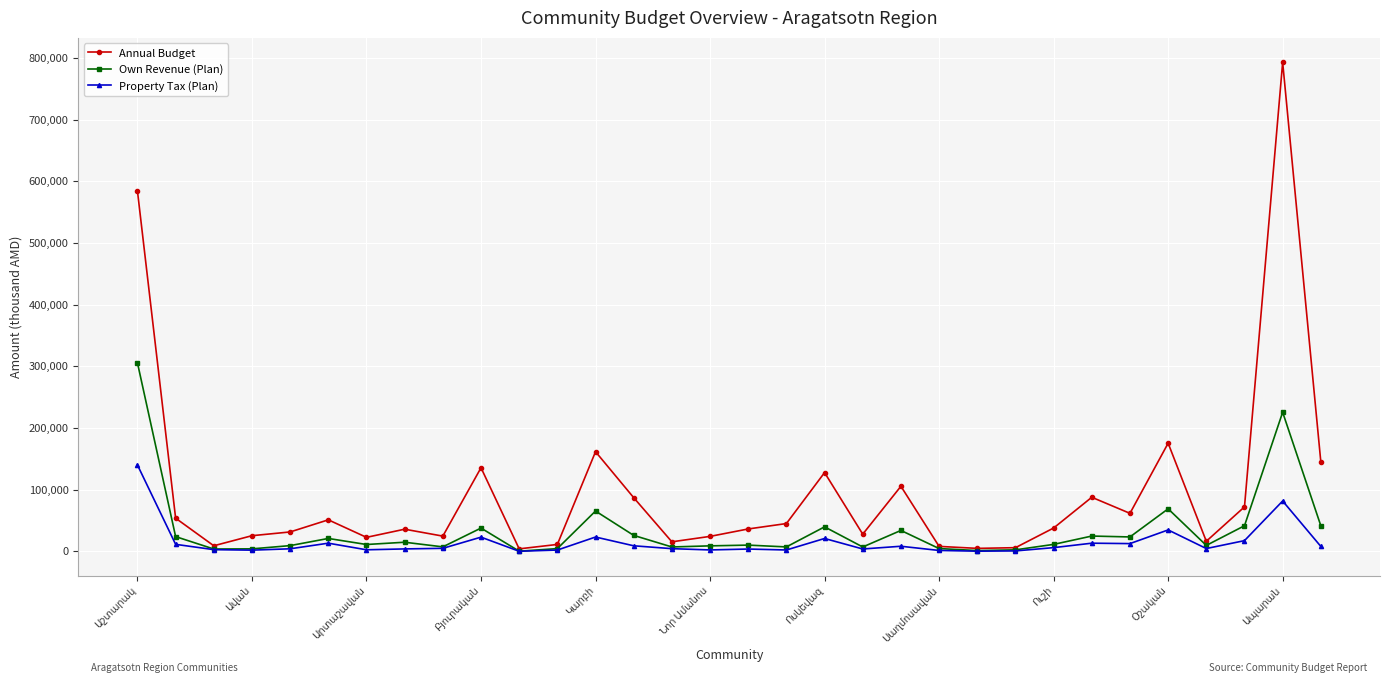

How many distinct data groups are displayed?

3